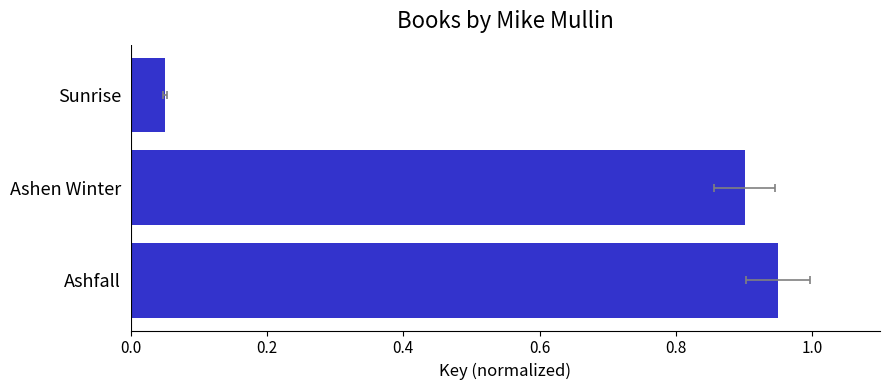

What is the value of the 2nd bar from the left?

0.9